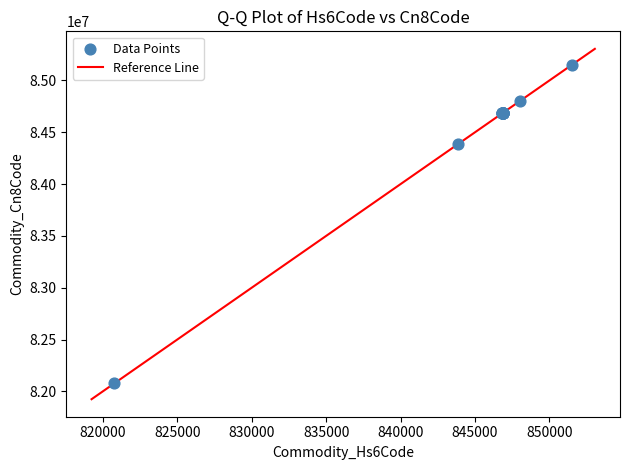

What Y value in the scatter plot is closest to 83615099?

84389000